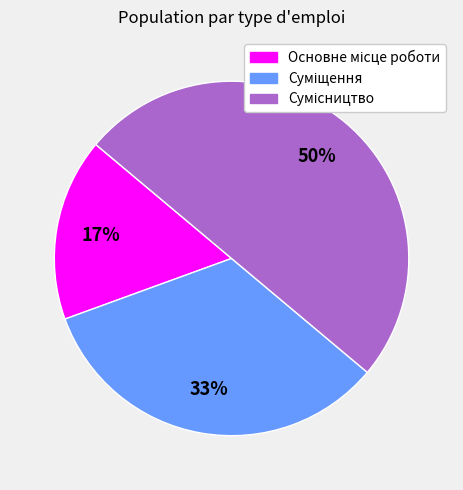

To the nearest percent, what is the difference between the largest and smallest slice percentages?

33%